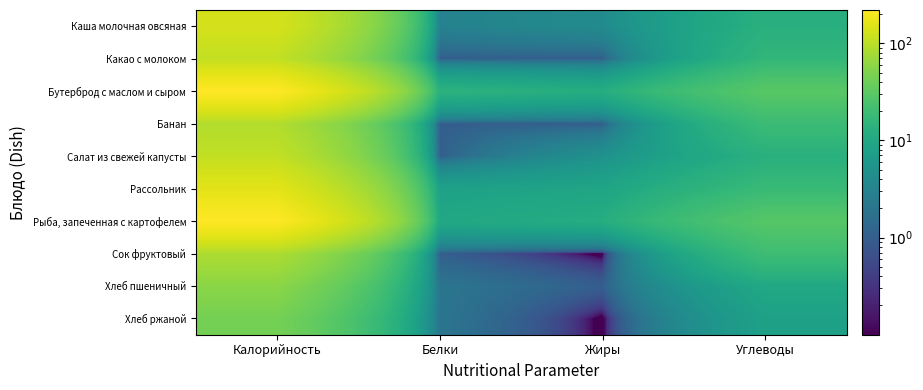

At which category does the chart reach its peak across all series?

Калорийность